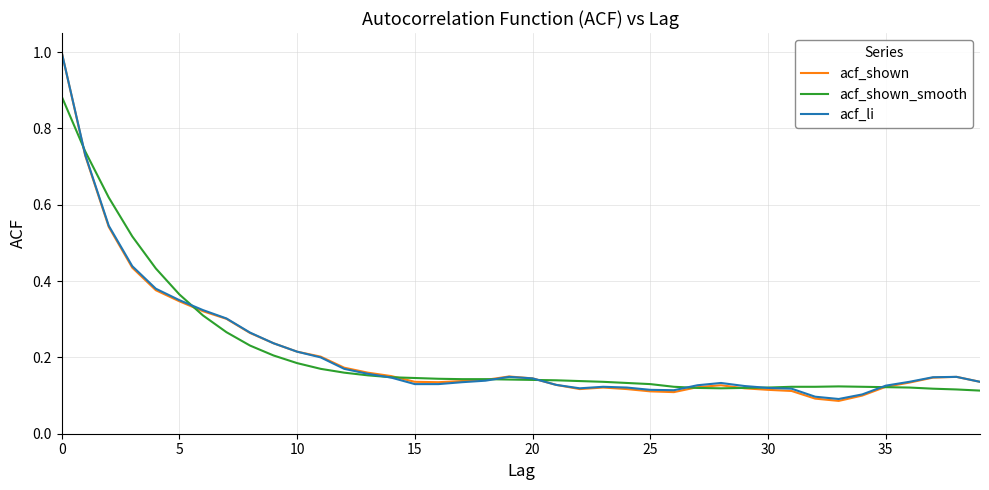

What is the highest value of the acf_li series?

1.0